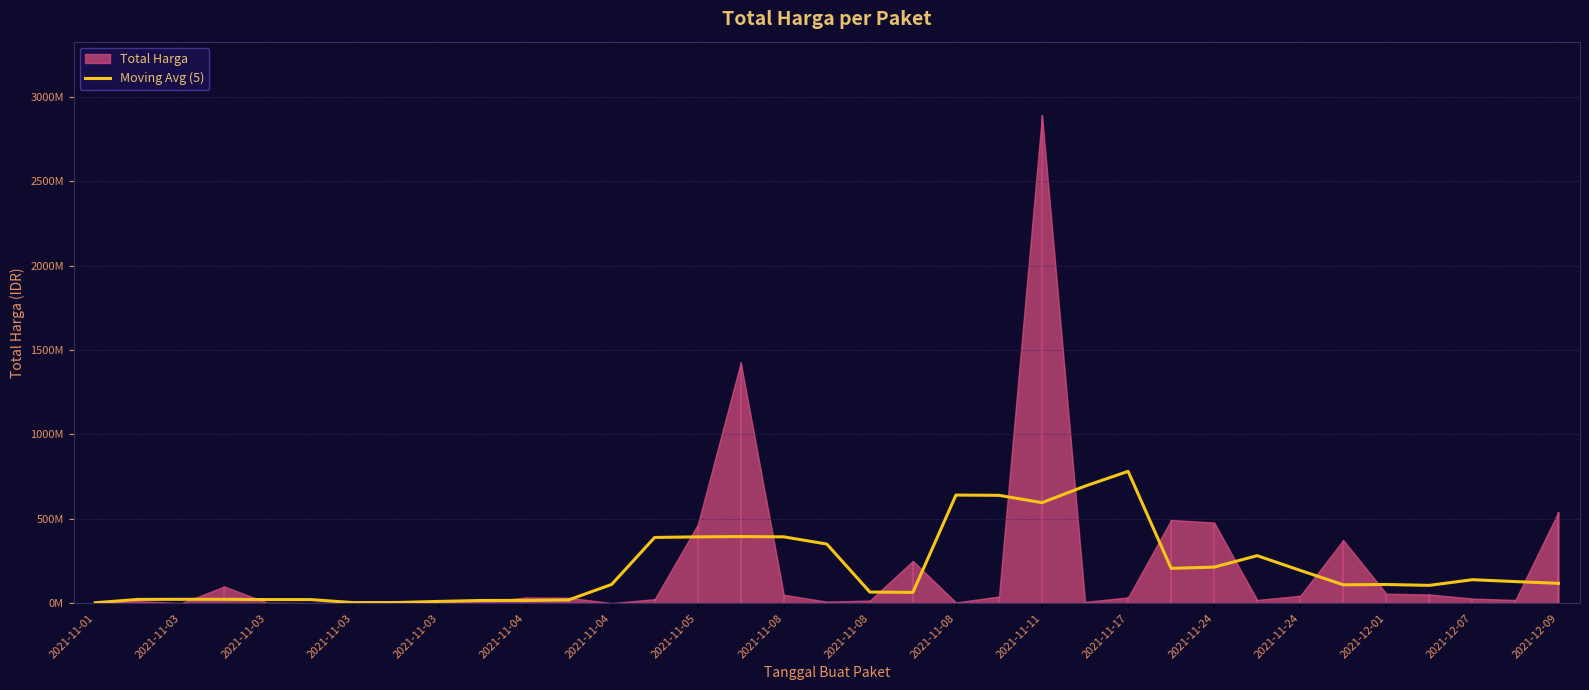

How many interior local valleys (lower than both neighbors) does the data have?

7